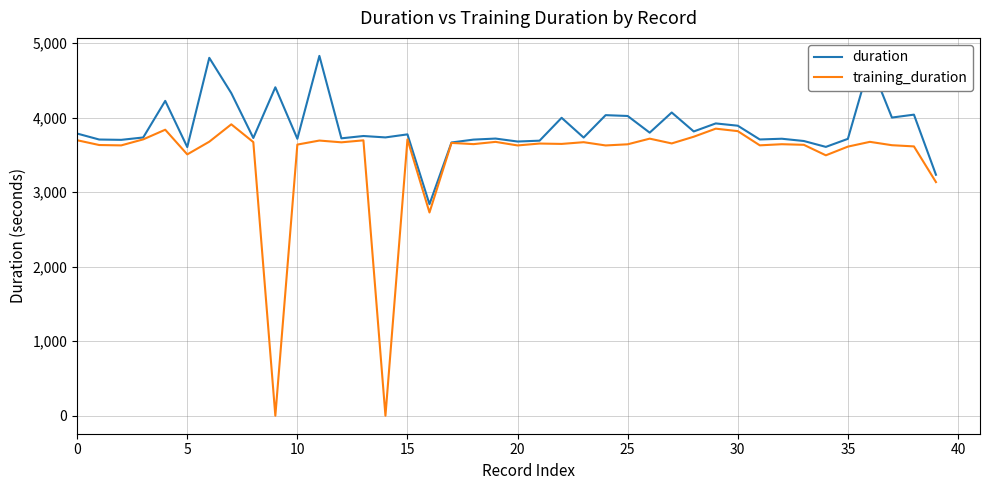

How many lines are shown in the chart?

2